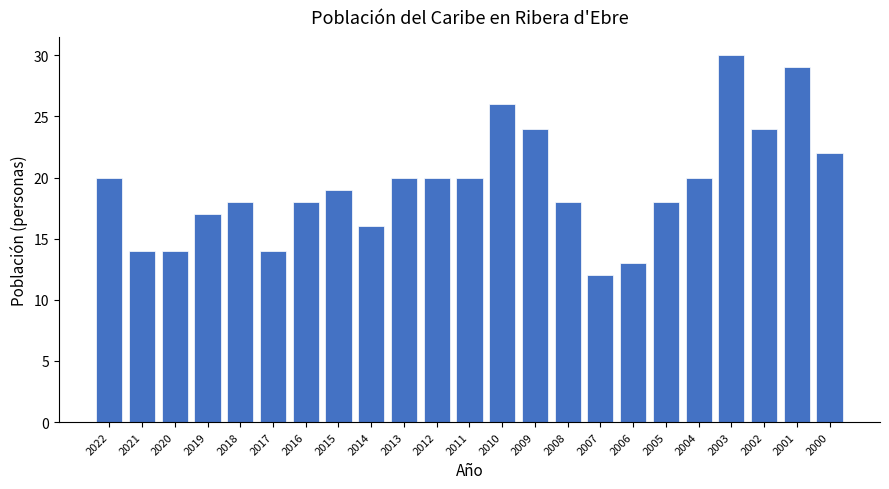

Which has a higher value, 2004 or 2006?

2004